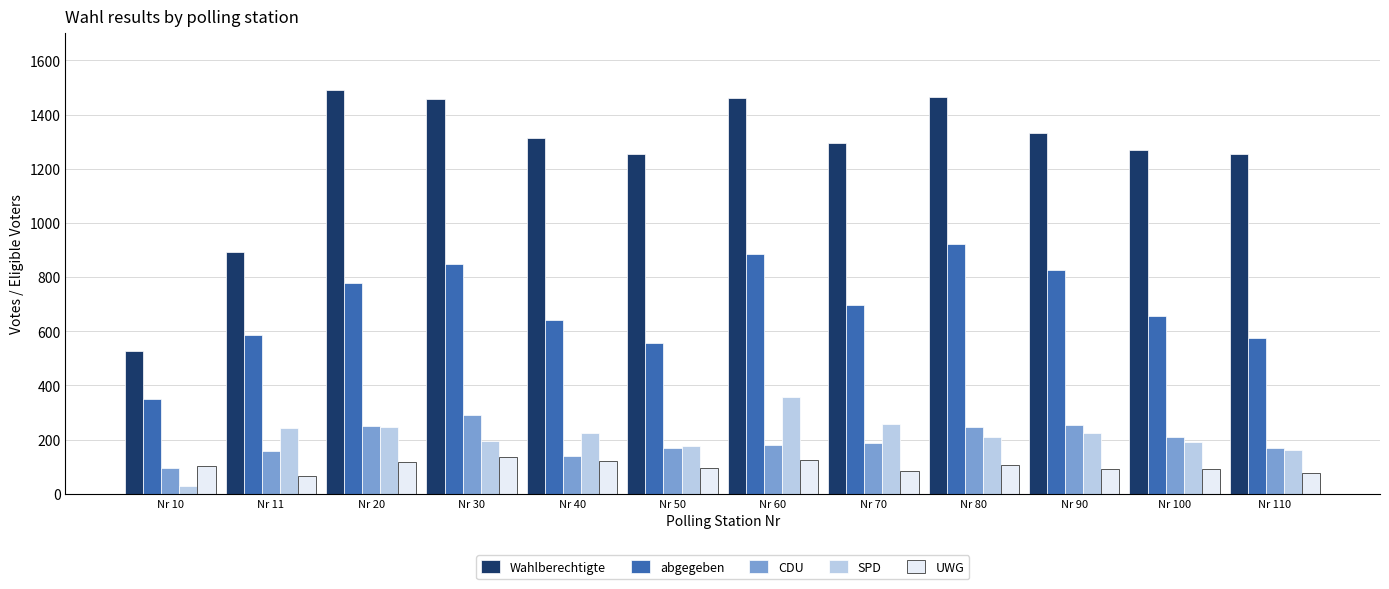

What are all the series names shown in the legend?

Wahlberechtigte, abgegeben, CDU, SPD, UWG